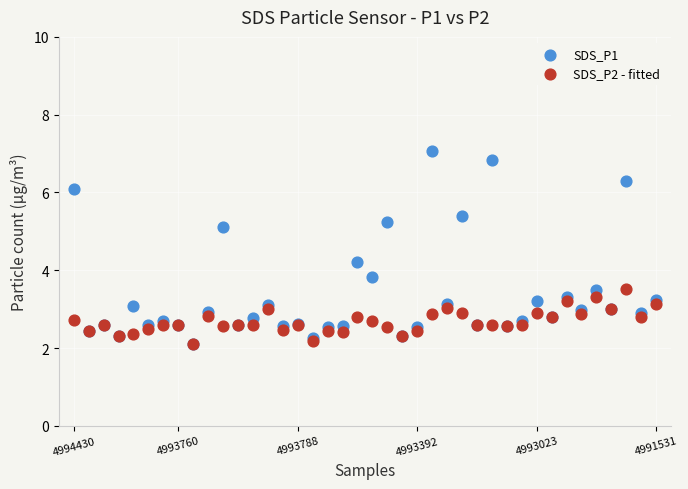

What are all the series names shown in the legend?

SDS_P1, SDS_P2 - fitted